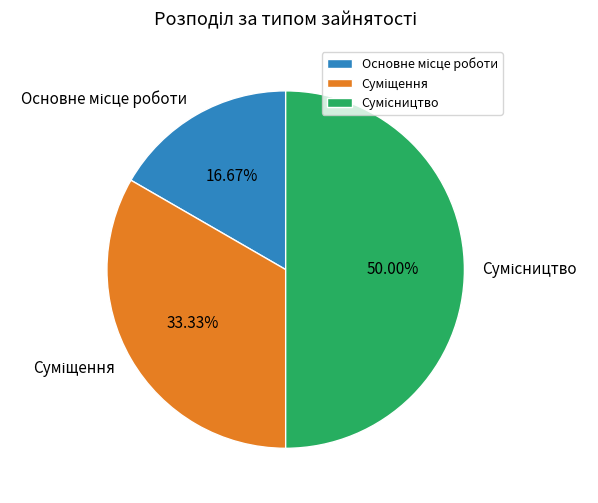

To the nearest percent, what portion does Основне місце роботи represent?

17%